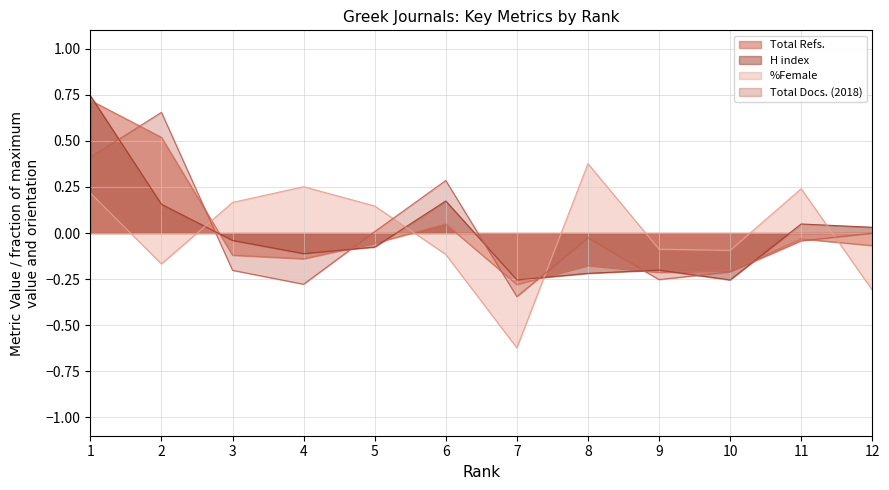

True or false: Total Docs. (2018) has more than 2 interior local peaks.

True